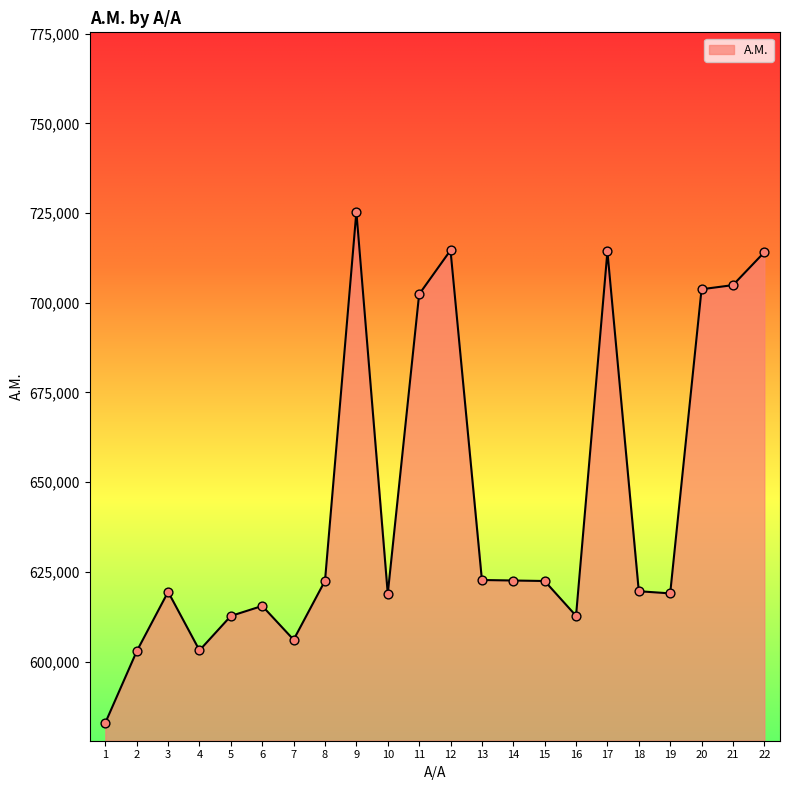

Which has a higher value, 6 or 11?

11